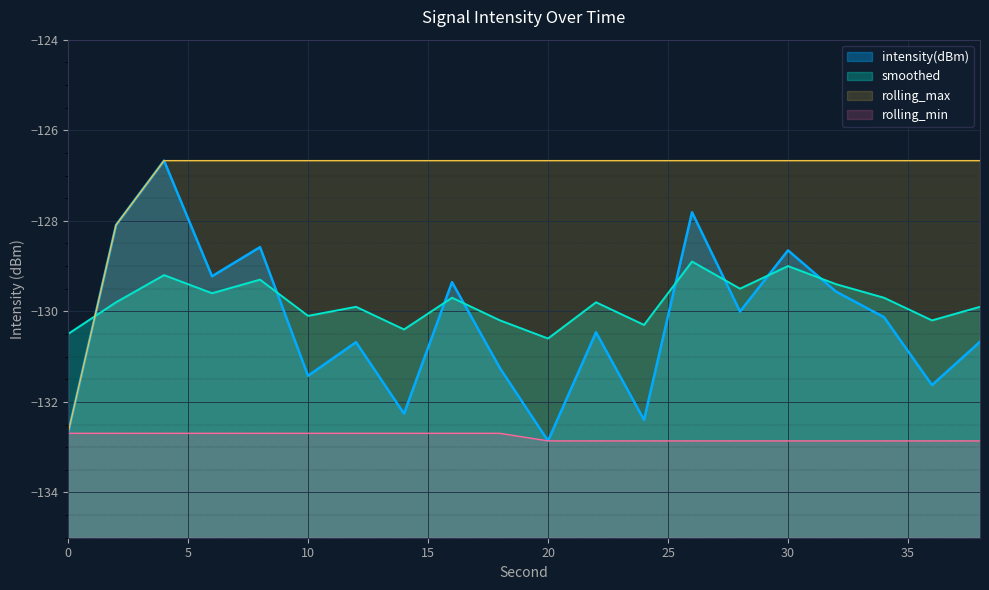

What is the sum of the intensity(dBm) values at 22 and 28?

-260.5